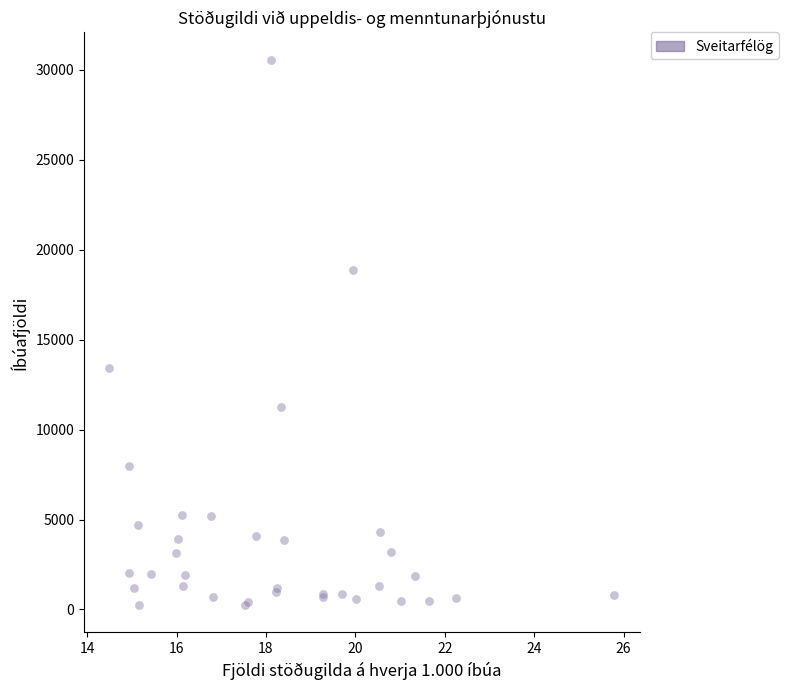

What Y value in the scatter plot is closest to 15405?

13430